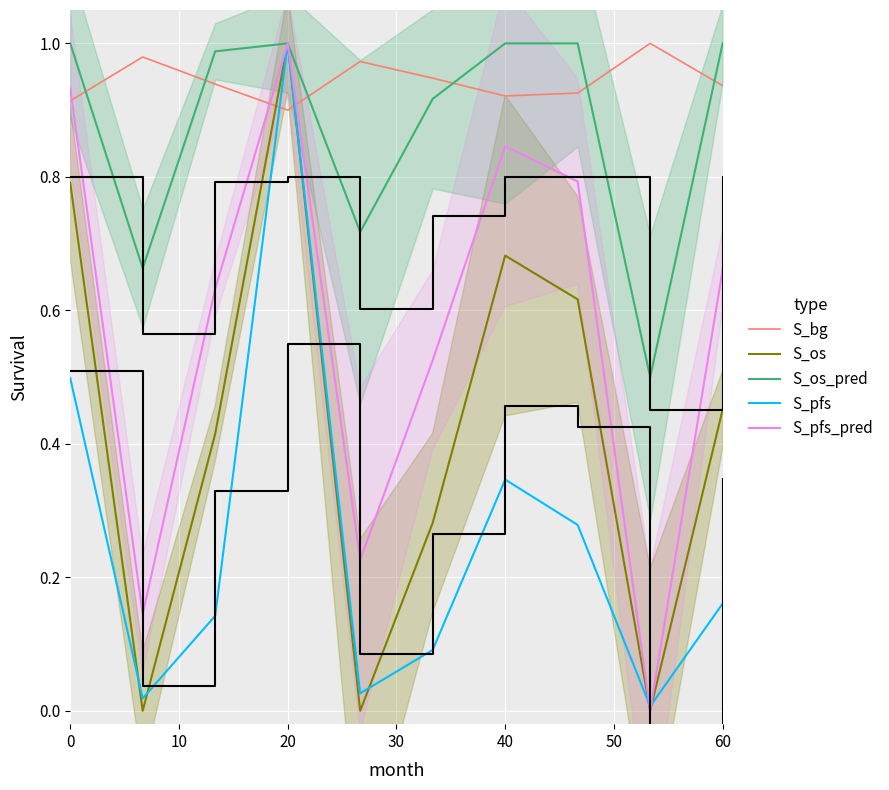

Which series ends up on top after the final intersection of S_bg and S_os_pred?

S_os_pred